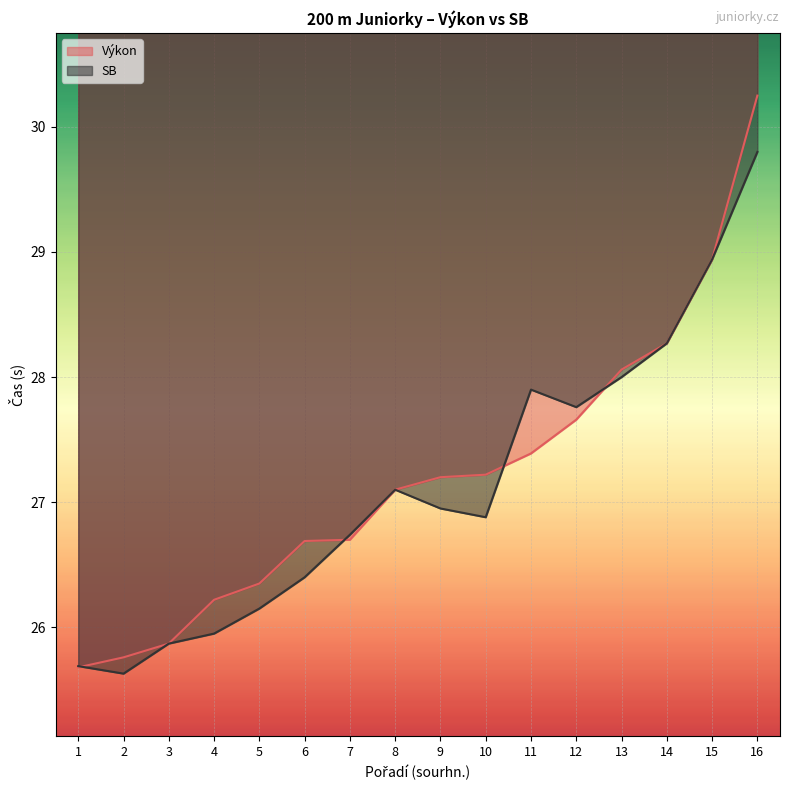

Which series ends up on top after the final intersection of Výkon and SB?

Výkon